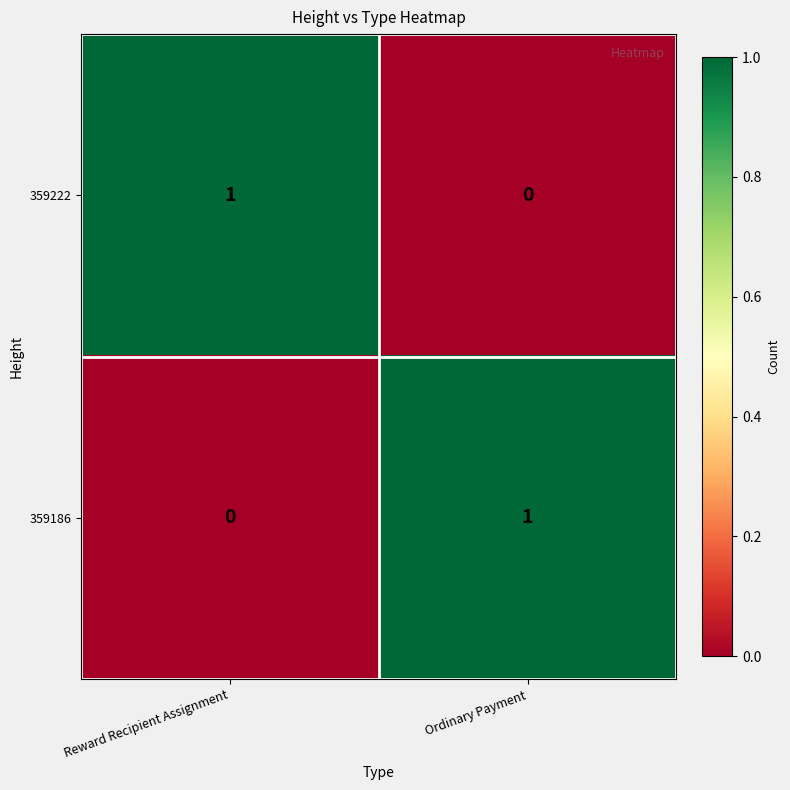

At which label is 359186 closest to 0?

Reward Recipient Assignment